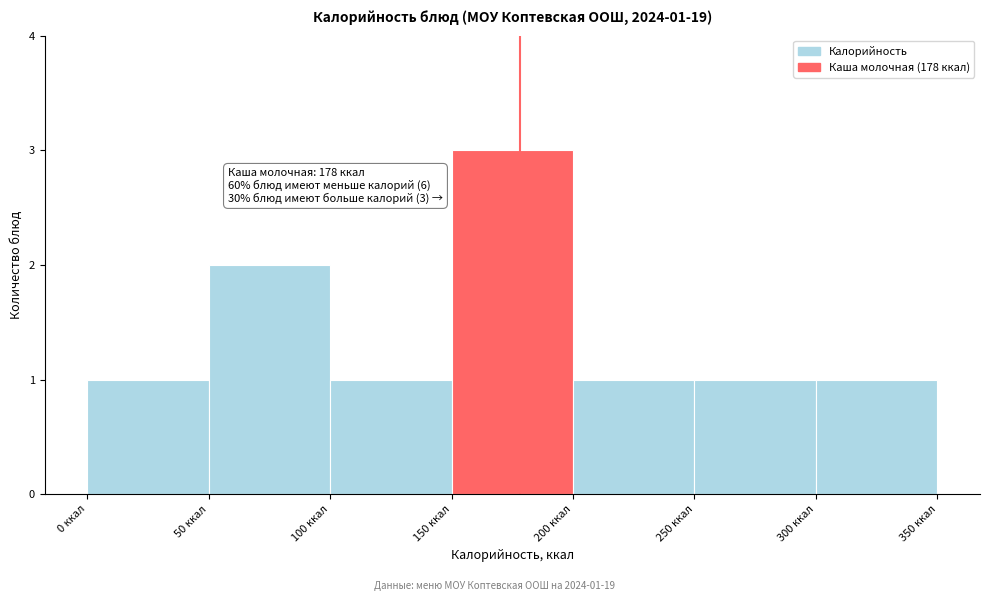

Which range on the x-axis has the tallest bar?

150 to 200